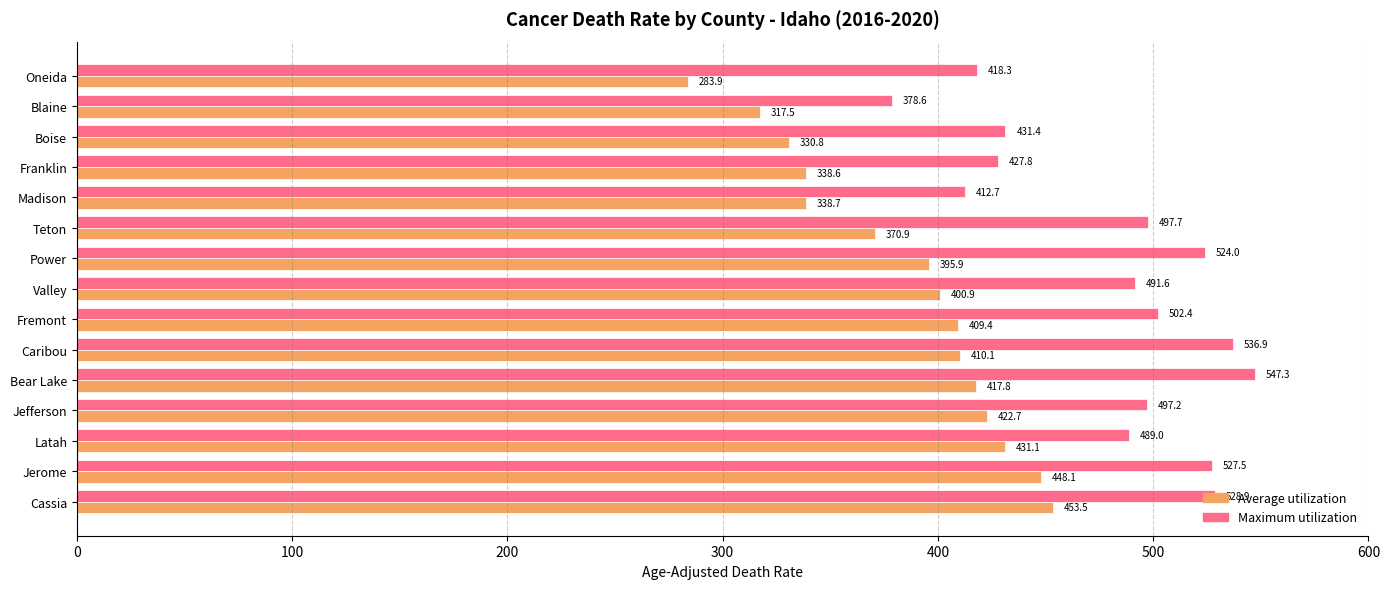

How many data points does each series have?

15